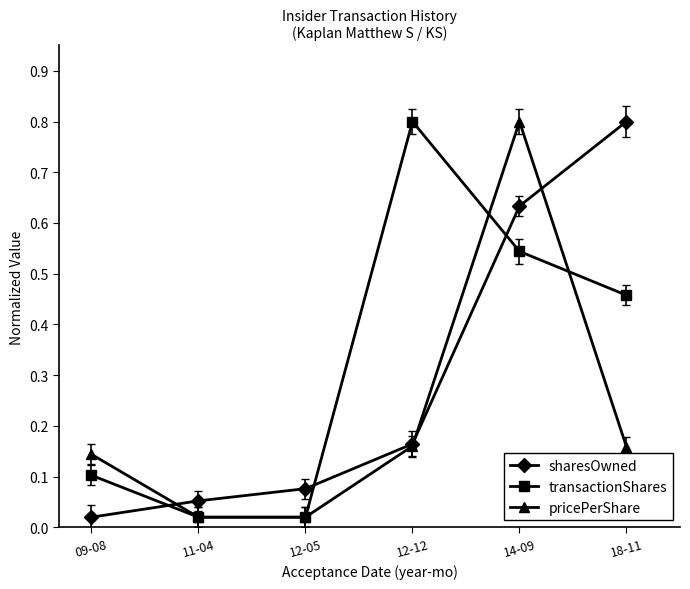

What are all the series names shown in the legend?

sharesOwned, transactionShares, pricePerShare